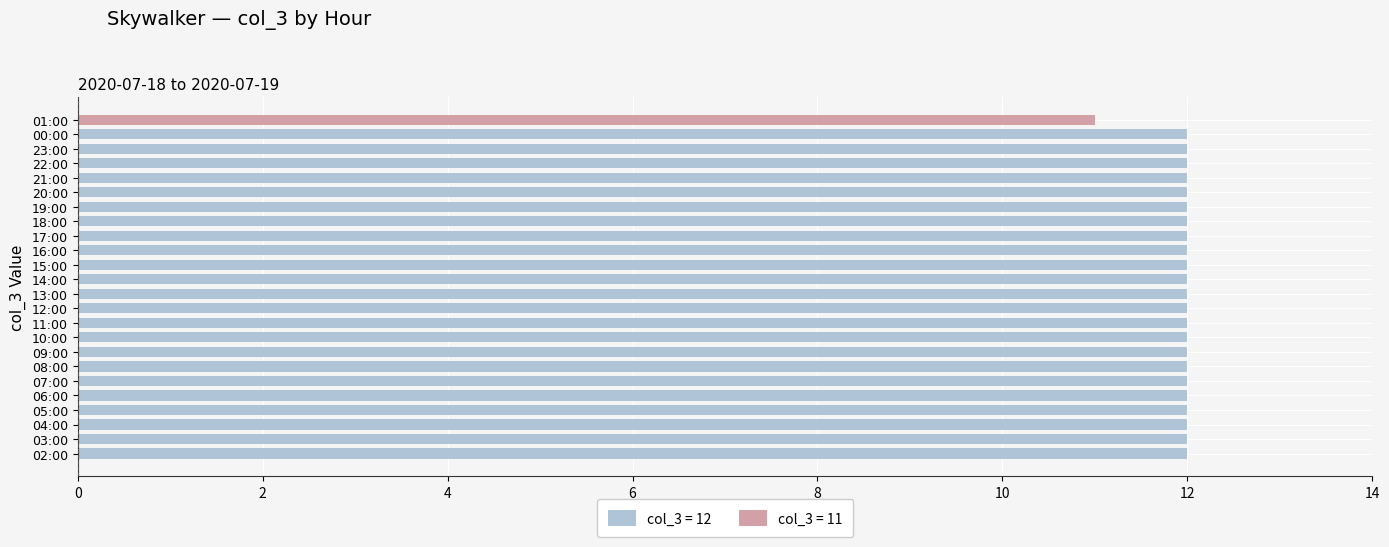

Count the values in the range 12 to 13.

23